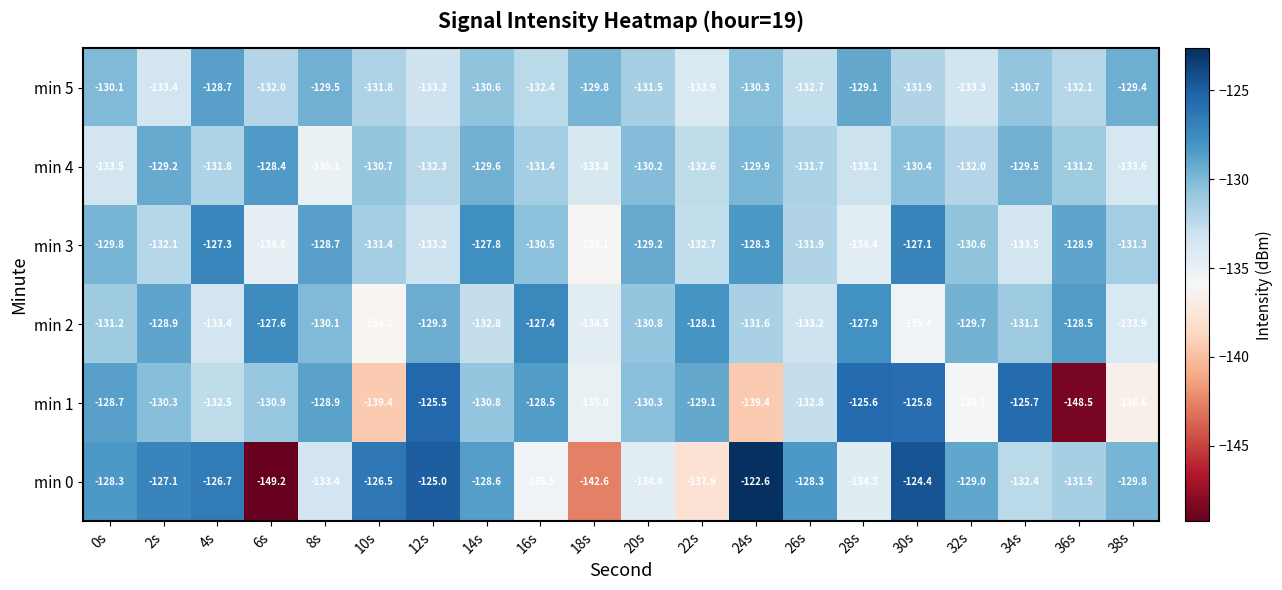

Is the value of min 3 at 24s greater than the value of min 5 at 22s?

Yes